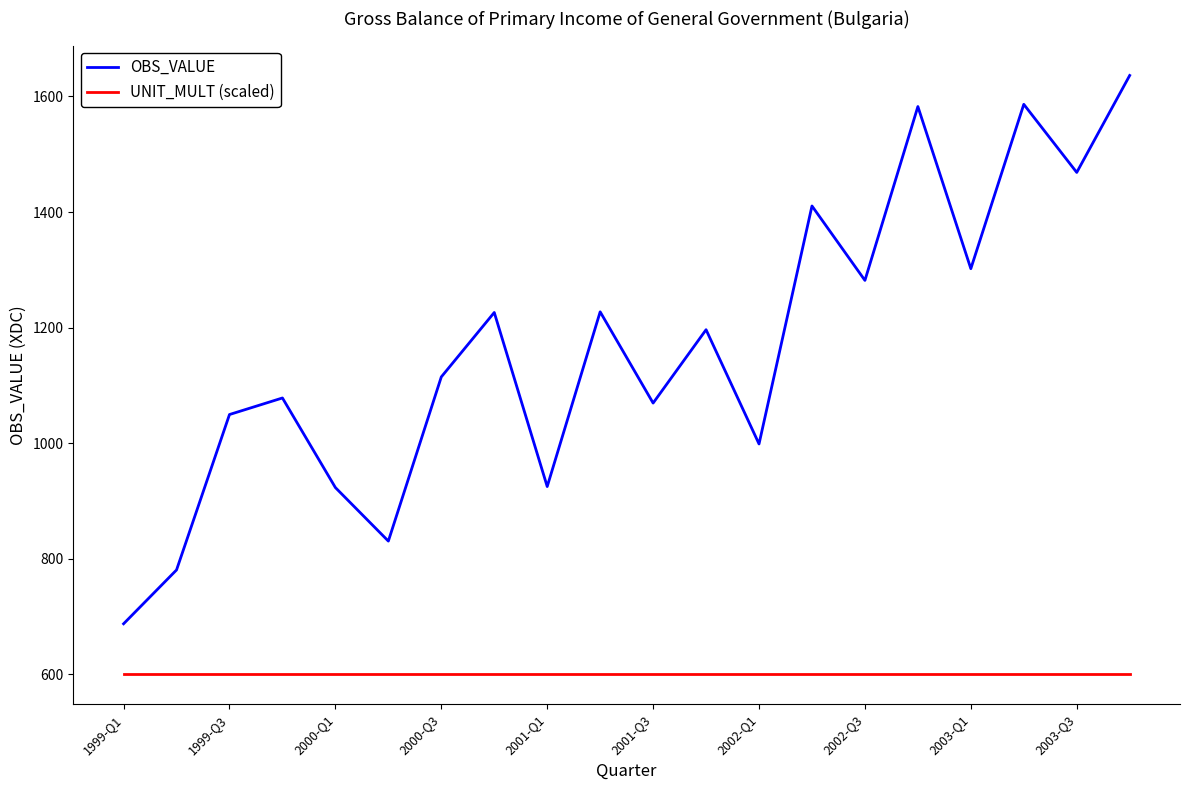

What is the smallest value displayed?

600.0